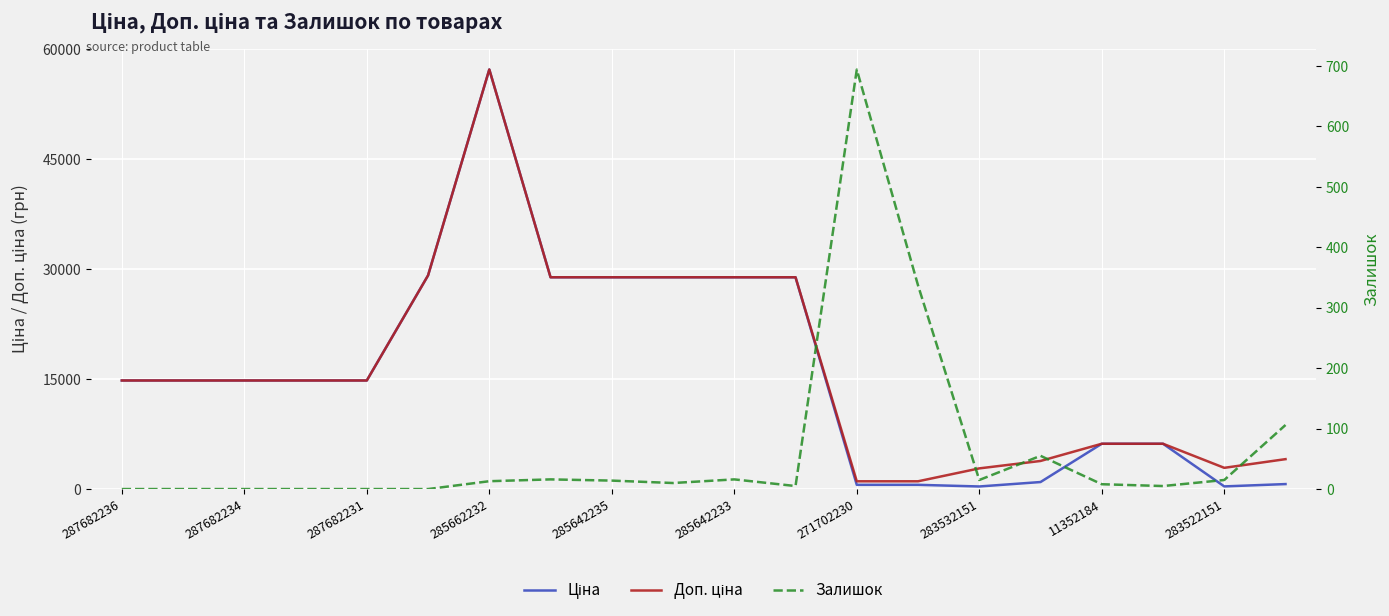

What is the total value across all series at 283532151?

3188.8